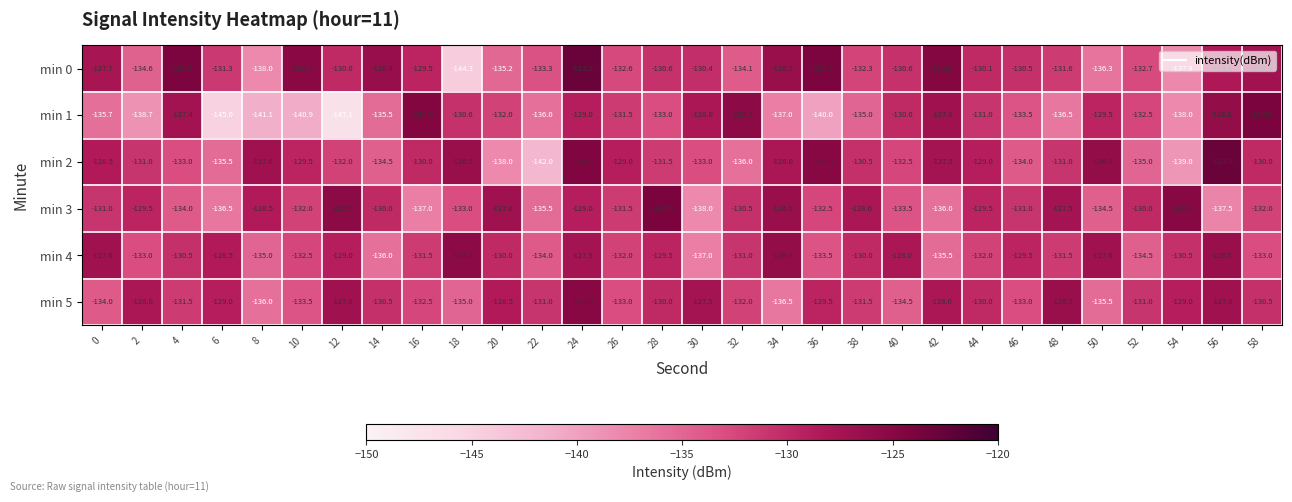

What is the total value across all series at 30?

-793.9